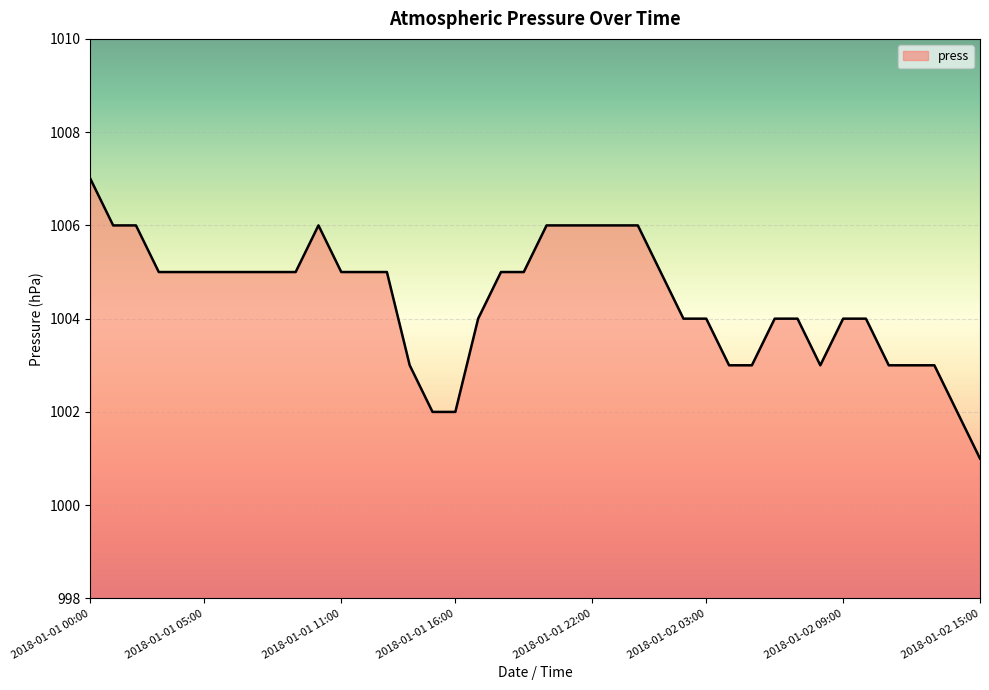

What is the maximum value shown in the chart?

1007